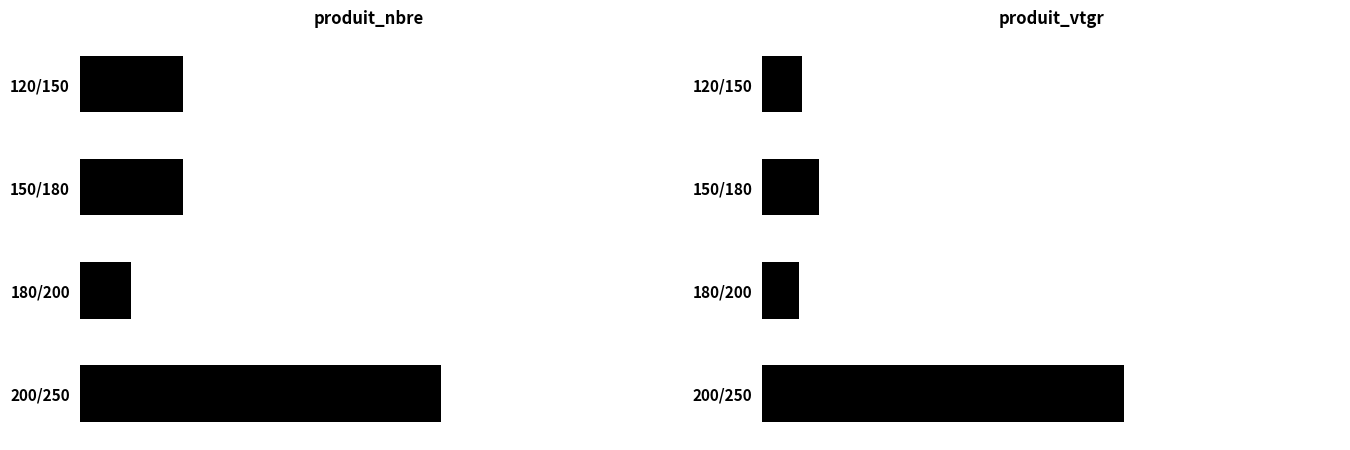

List the labels in order of produit_vtgr value, largest first.

200/250, 150/180, 120/150, 180/200